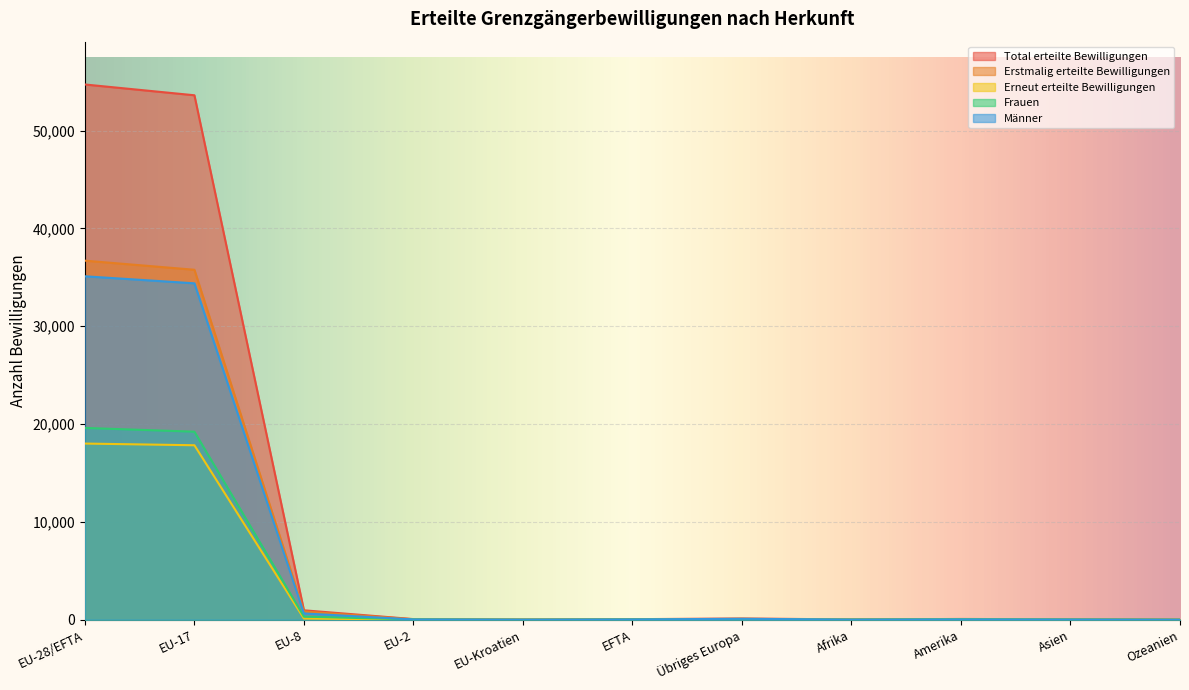

Reading left to right, list all the values displayed in this chart.

Total erteilte Bewilligungen: EU-28/EFTA=54703	EU-17=53601	EU-8=965	EU-2=65	EU-Kroatien=15	EFTA=57	Übriges Europa=131	Afrika=29	Amerika=80	Asien=43	Ozeanien=7
Erstmalig erteilte Bewilligungen: EU-28/EFTA=36698	EU-17=35768	EU-8=841	EU-2=46	EU-Kroatien=8	EFTA=35	Übriges Europa=45	Afrika=13	Amerika=39	Asien=21	Ozeanien=2
Erneut erteilte Bewilligungen: EU-28/EFTA=18005	EU-17=17833	EU-8=124	EU-2=19	EU-Kroatien=7	EFTA=22	Übriges Europa=86	Afrika=16	Amerika=41	Asien=22	Ozeanien=5
Frauen: EU-28/EFTA=19603	EU-17=19218	EU-8=319	EU-2=36	EU-Kroatien=4	EFTA=26	Übriges Europa=33	Afrika=12	Amerika=47	Asien=20	Ozeanien=1
Männer: EU-28/EFTA=35100	EU-17=34383	EU-8=646	EU-2=29	EU-Kroatien=11	EFTA=31	Übriges Europa=98	Afrika=17	Amerika=33	Asien=23	Ozeanien=6